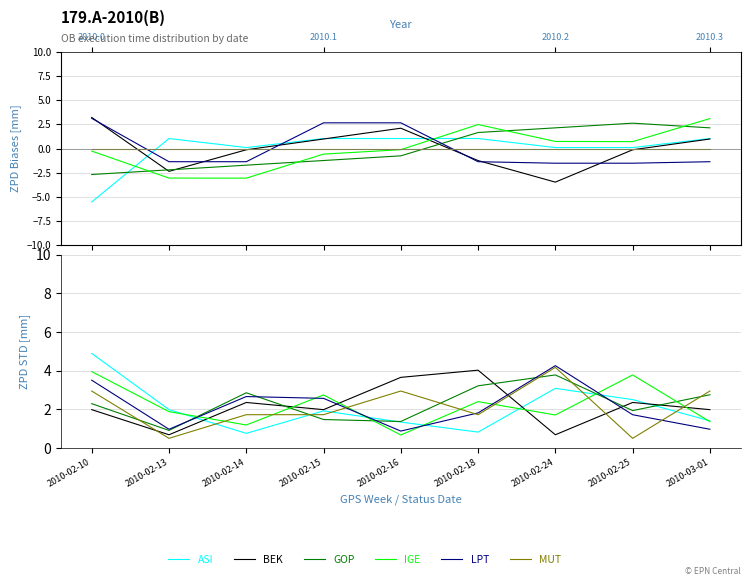

Reading right to left, what are all the values shown in this chart?

ASI: 1.4	2.5	3.1	0.8	1.3	1.9	0.8	2.0	4.9
BEK: 2.0	2.4	0.7	4.0	3.7	2.0	2.4	0.7	2.0
GOP: 2.8	1.9	3.8	3.2	1.4	1.5	2.9	0.9	2.3
IGE: 1.4	3.8	1.7	2.4	0.7	2.7	1.2	1.9	4.0
LPT: 1.0	1.7	4.3	1.8	0.9	2.6	2.7	1.0	3.5
MUT: 2.9	0.5	4.2	1.7	2.9	1.7	1.7	0.5	2.9